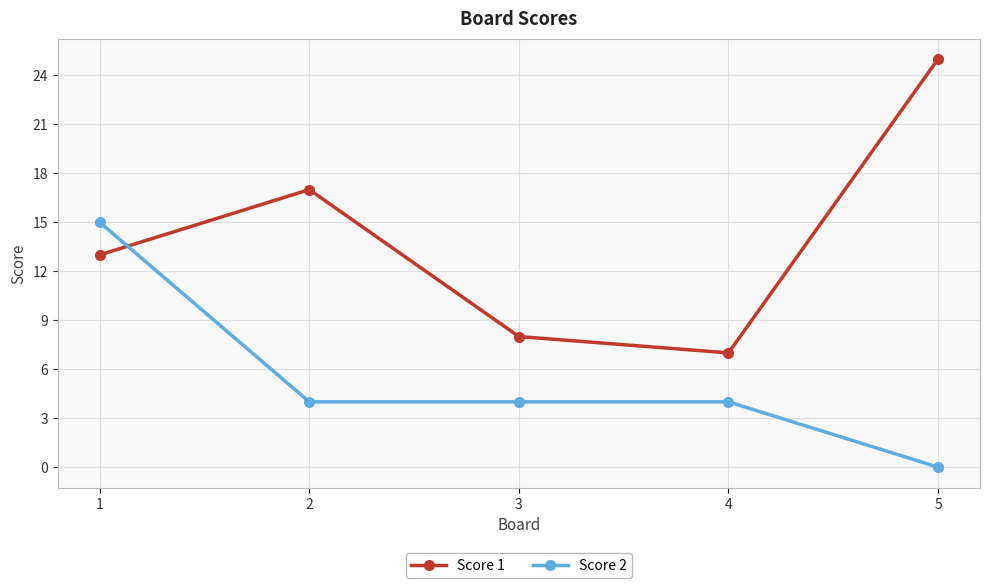

What is the sum of all Score 1 values?

70